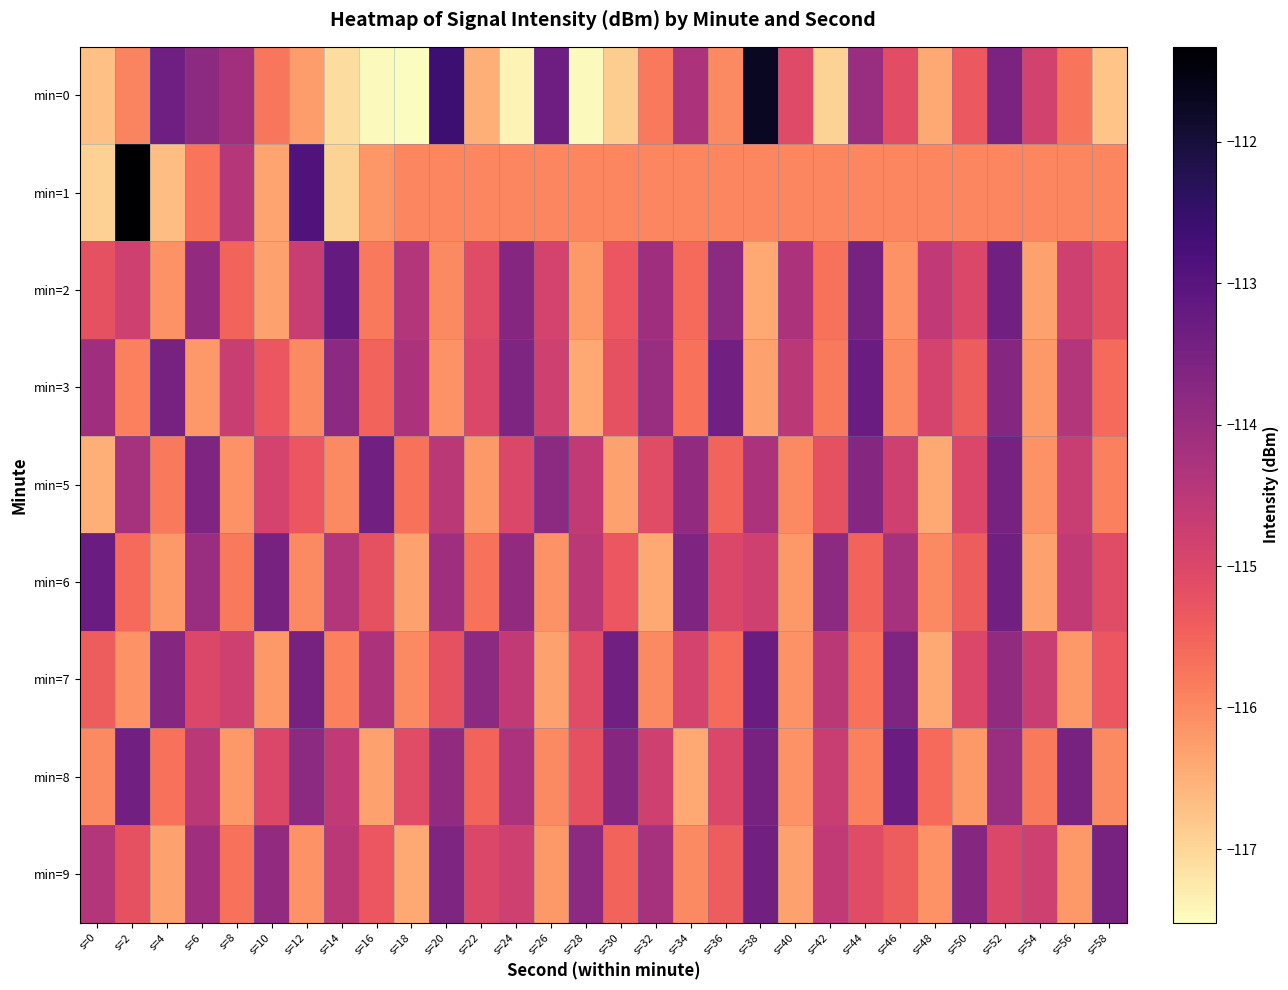

Between s=10 and s=38, which is larger?

s=38